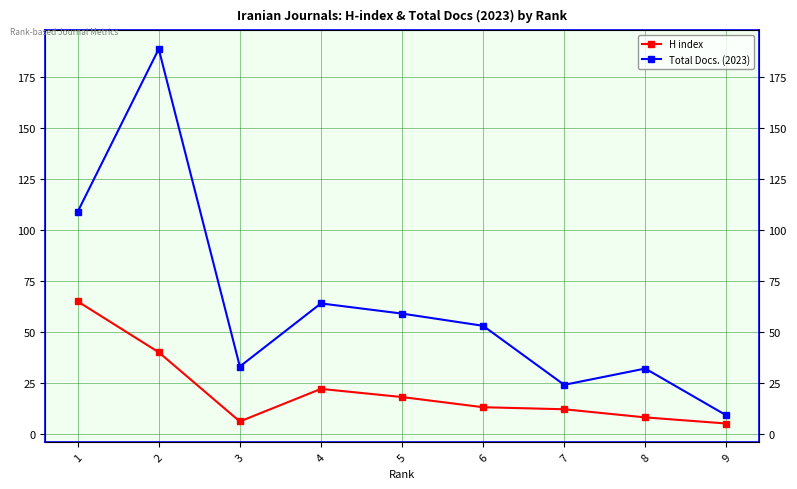

What is the value of the Total Docs. (2023) point at the 2nd from the left?

189